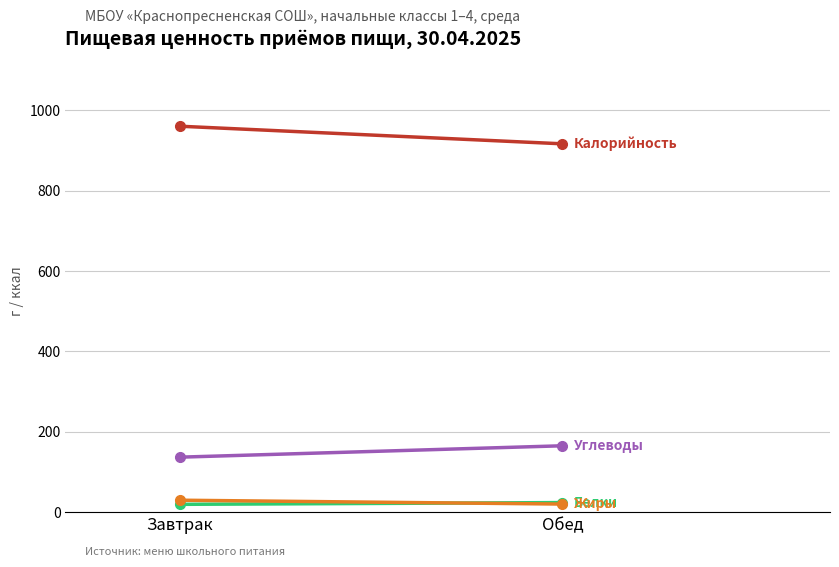

True or false: Калорийность has a value of 917.0 at Обед.

True